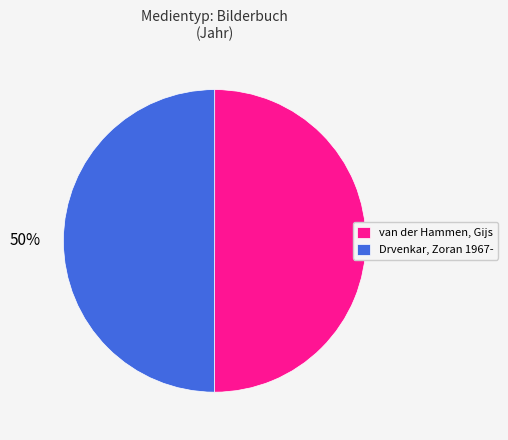

To the nearest percent, what is the average slice percentage?

50%